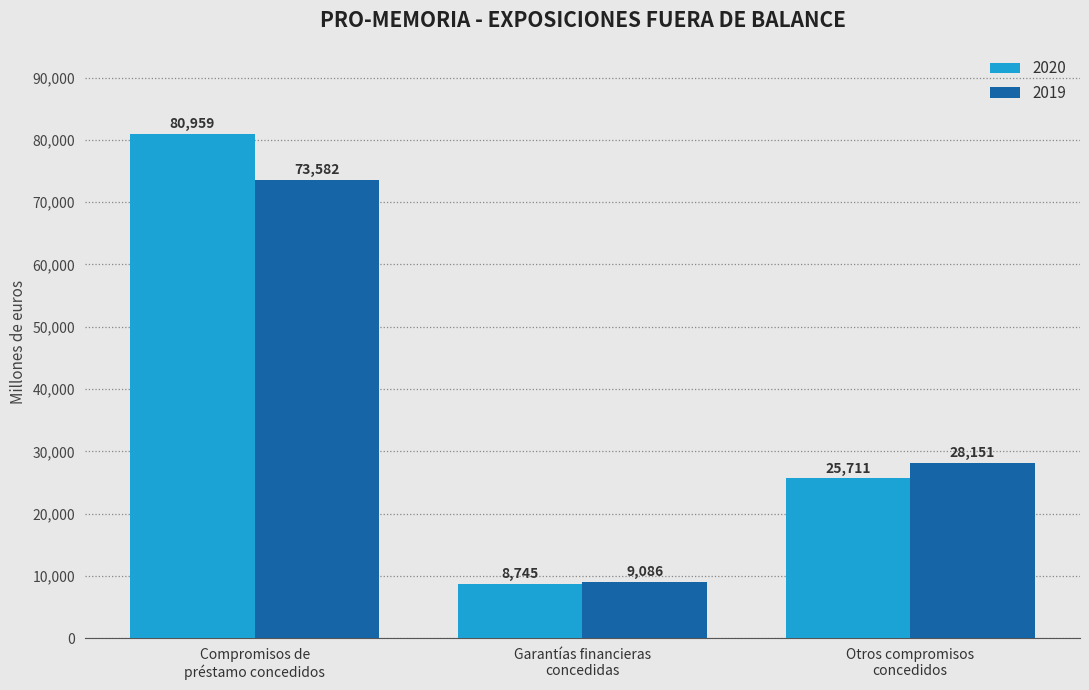

What are all the series names shown in the legend?

2020, 2019